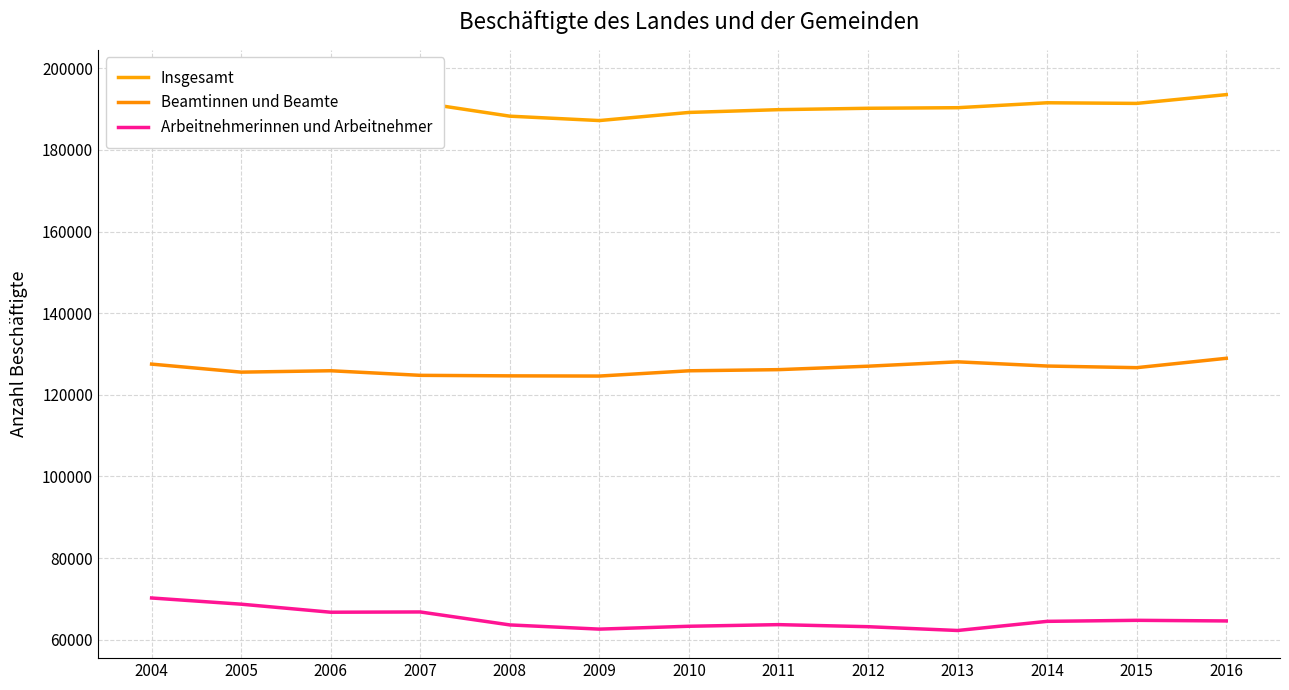

Reading left to right, extract all data points from this chart.

Insgesamt: 2004=197760	2005=194270	2006=192640	2007=191590	2008=188280	2009=187205	2010=189195	2011=189875	2012=190215	2013=190355	2014=191565	2015=191410	2016=193560
Beamtinnen und Beamte: 2004=127530	2005=125565	2006=125905	2007=124780	2008=124655	2009=124605	2010=125895	2011=126175	2012=127020	2013=128090	2014=127060	2015=126660	2016=128955
Arbeitnehmerinnen und Arbeitnehmer: 2004=70230	2005=68710	2006=66740	2007=66805	2008=63630	2009=62600	2010=63300	2011=63700	2012=63195	2013=62265	2014=64505	2015=64755	2016=64605